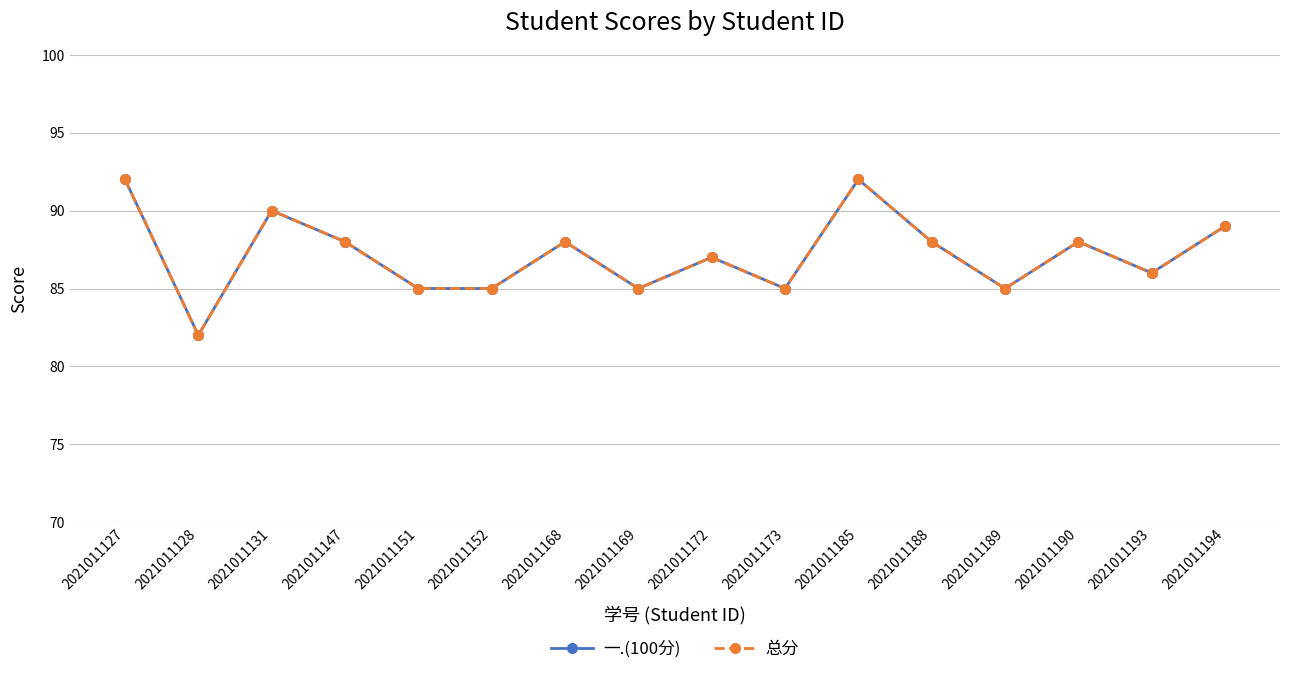

Which series has the largest total across all categories?

一.(100分)